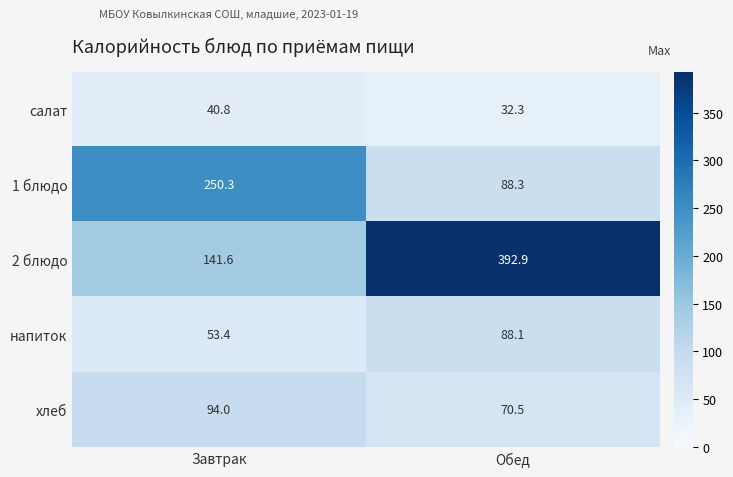

How many distinct data groups are displayed?

5